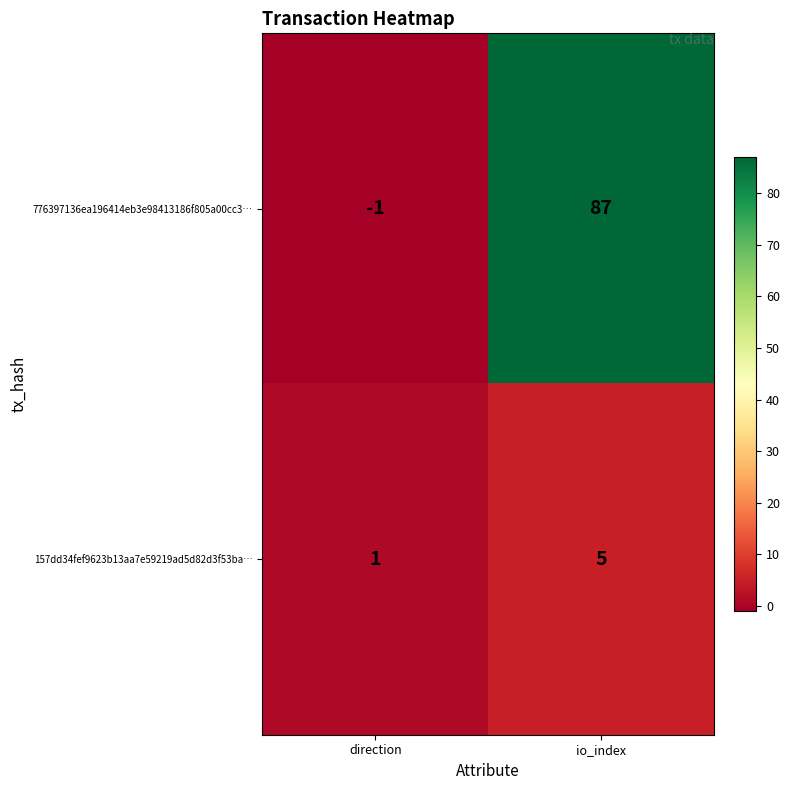

Where is 157dd34fef9623b13aa7e59219ad5d82d3f53ba… nearest to the value 3?

direction